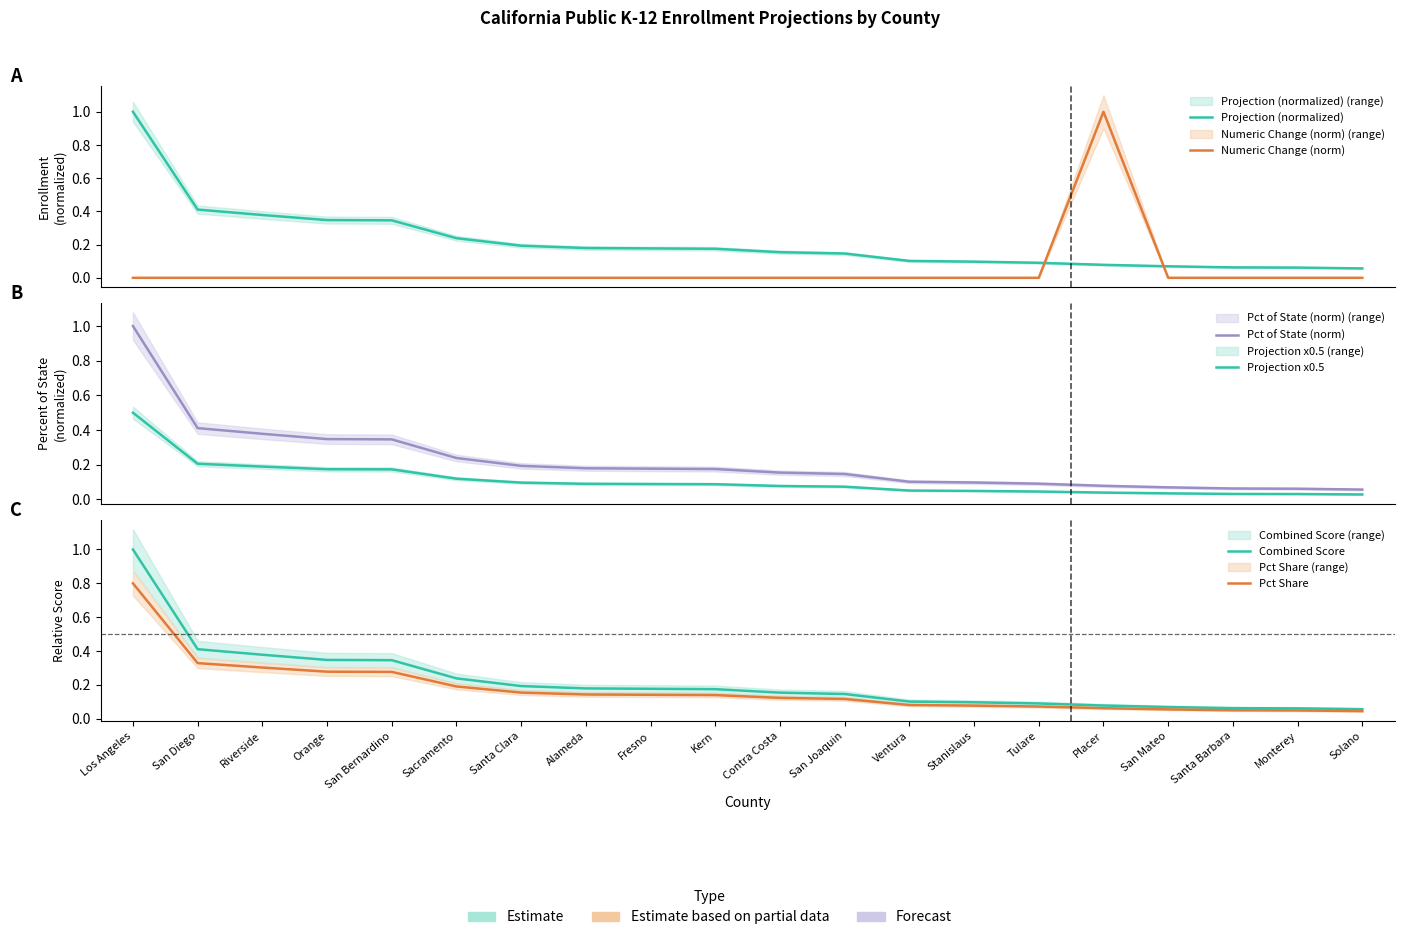

Which series has the largest total across all categories?

Pct of State (norm)